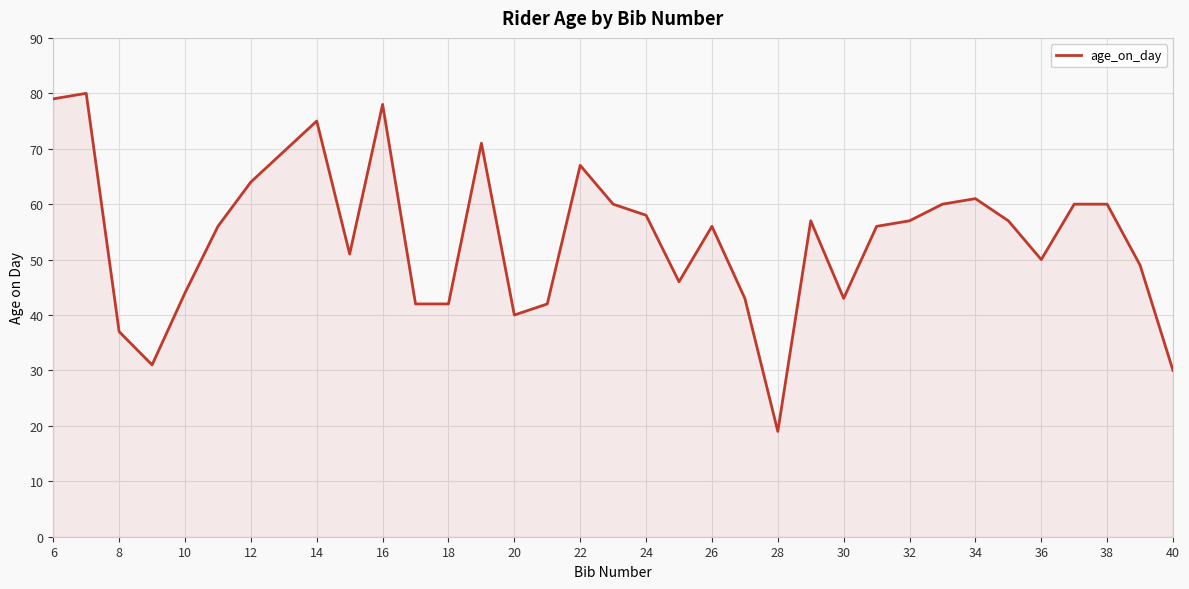

What is the difference between the maximum and minimum values?

61